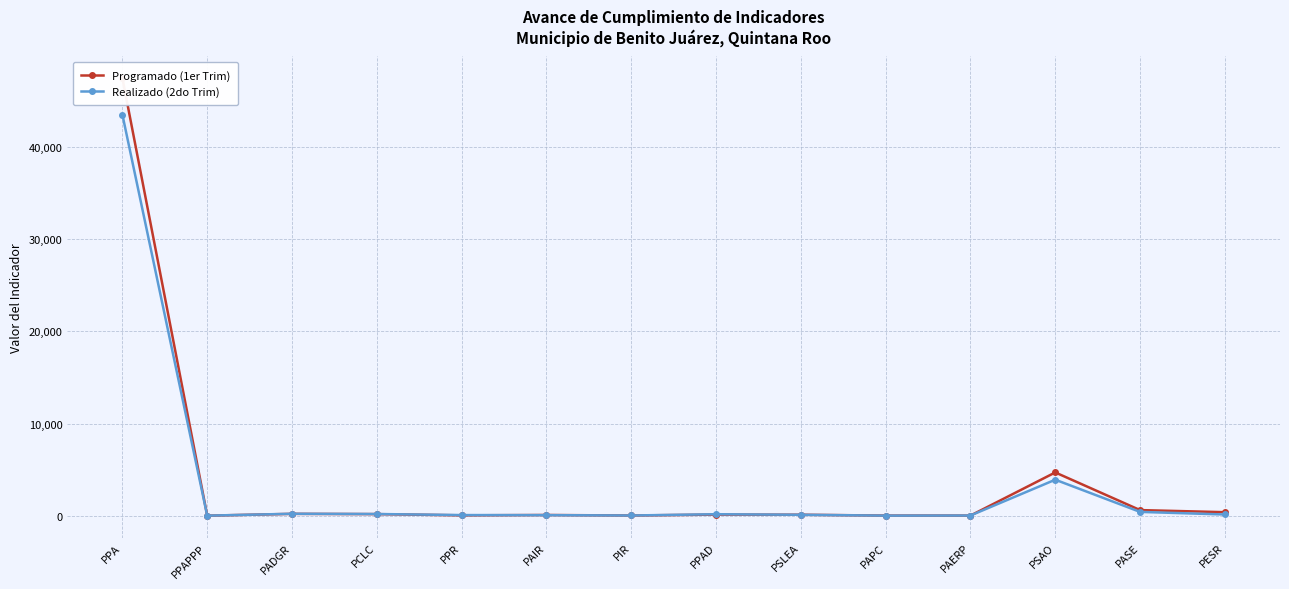

What is the difference between the second highest and second lowest values in the Programado (1er Trim) series?

4680